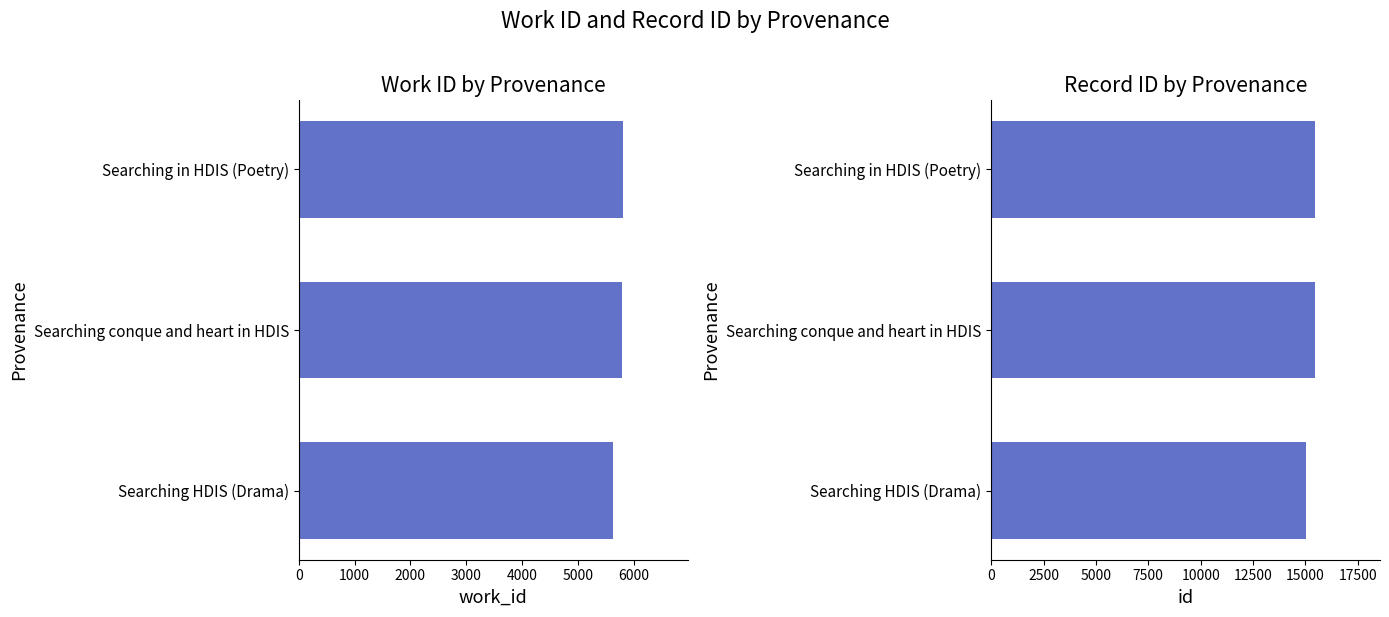

How many groups of bars are there?

3